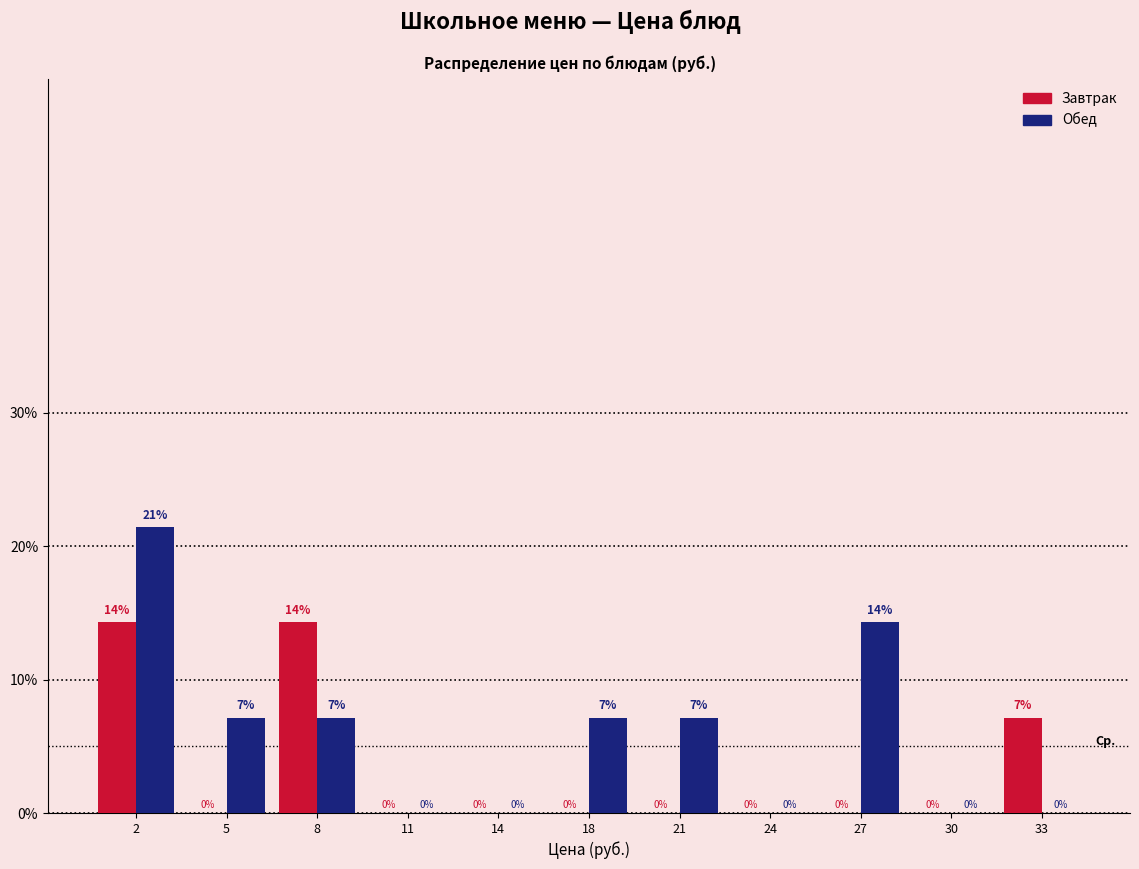

Is the value of Завтрак at 5 greater than the value of Обед at 2?

No